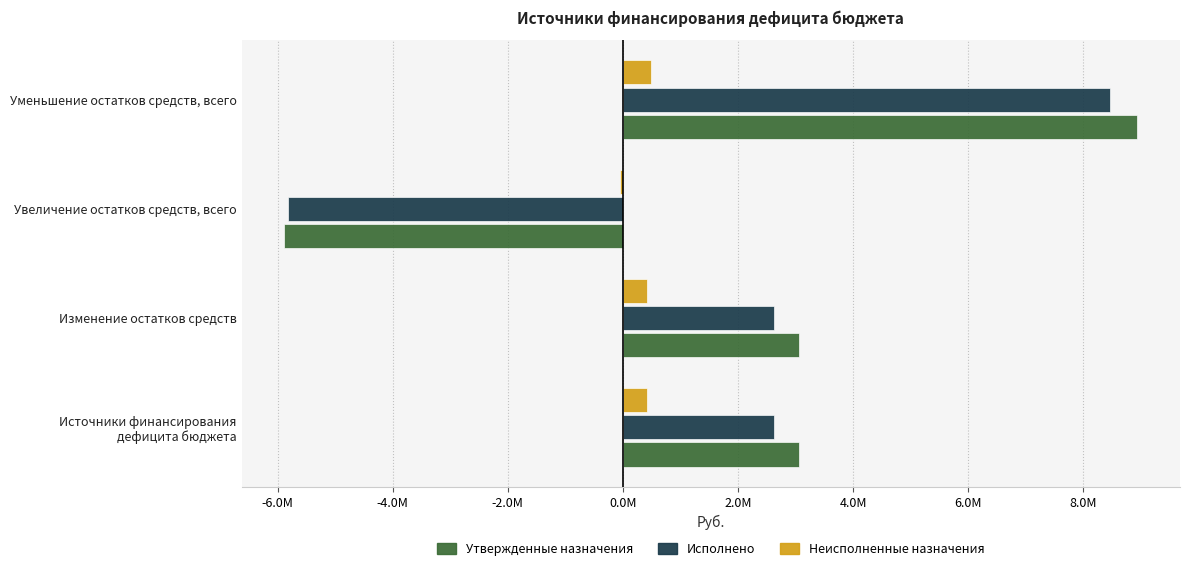

What are all the series names shown in the legend?

Утвержденные назначения, Исполнено, Неисполненные назначения